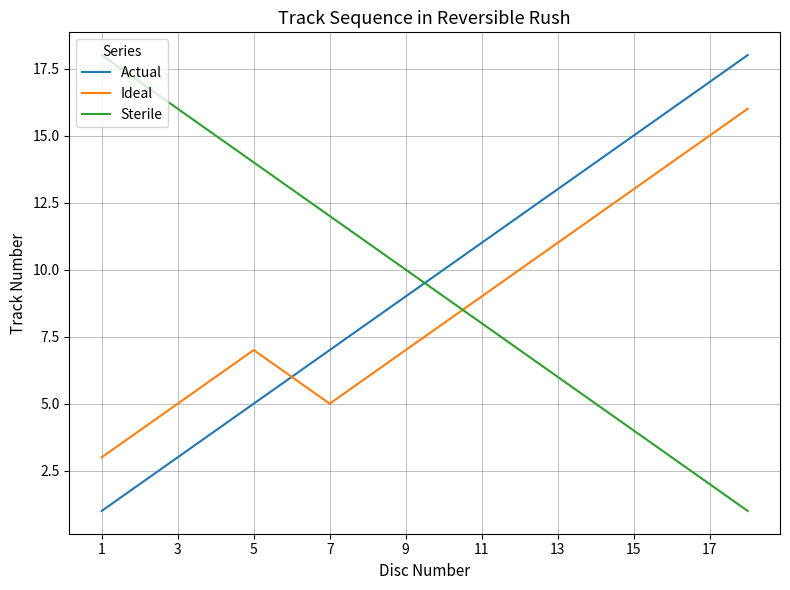

What is the minimum value shown in the chart?

1